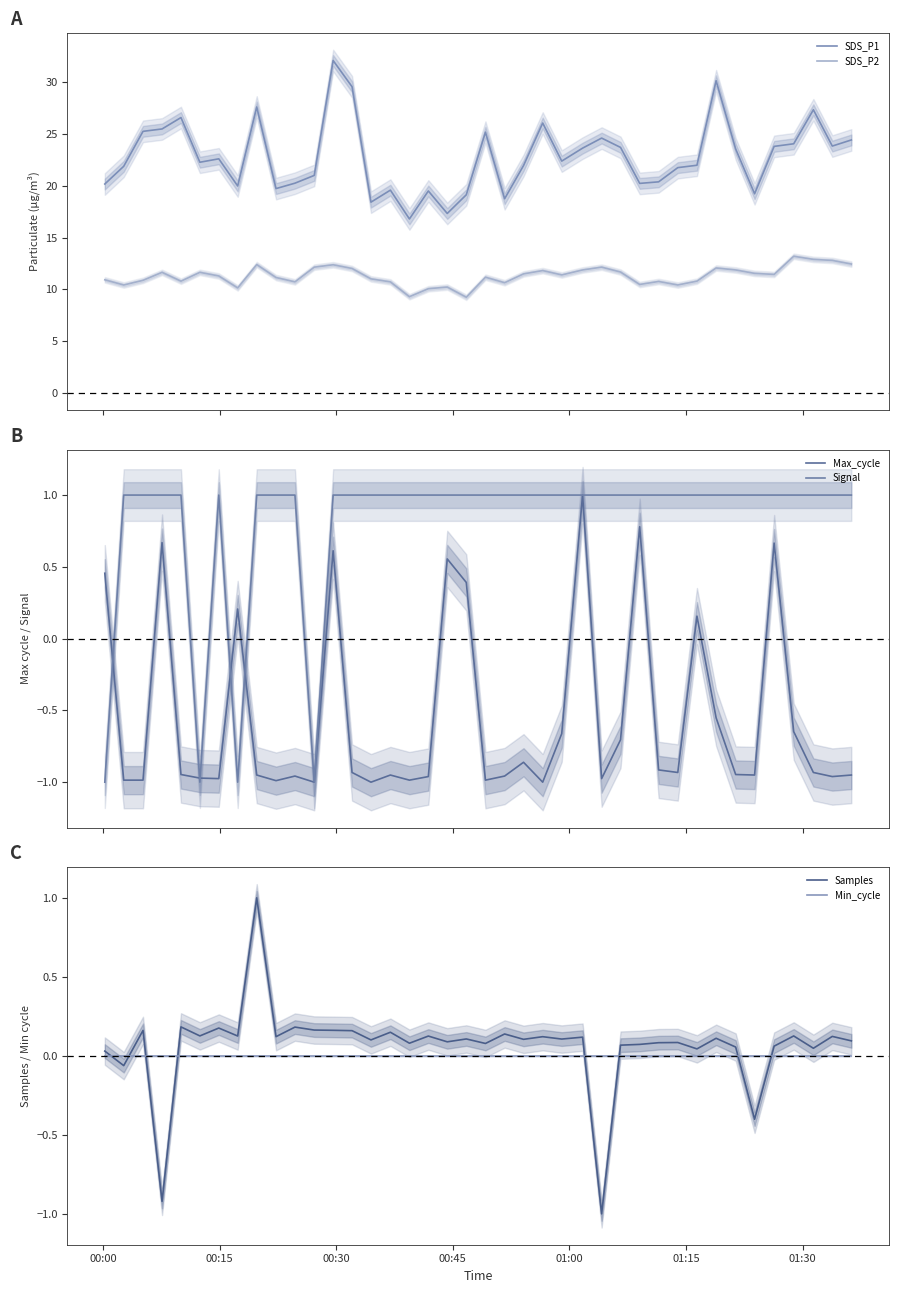

How many categories are shown in the chart?

40